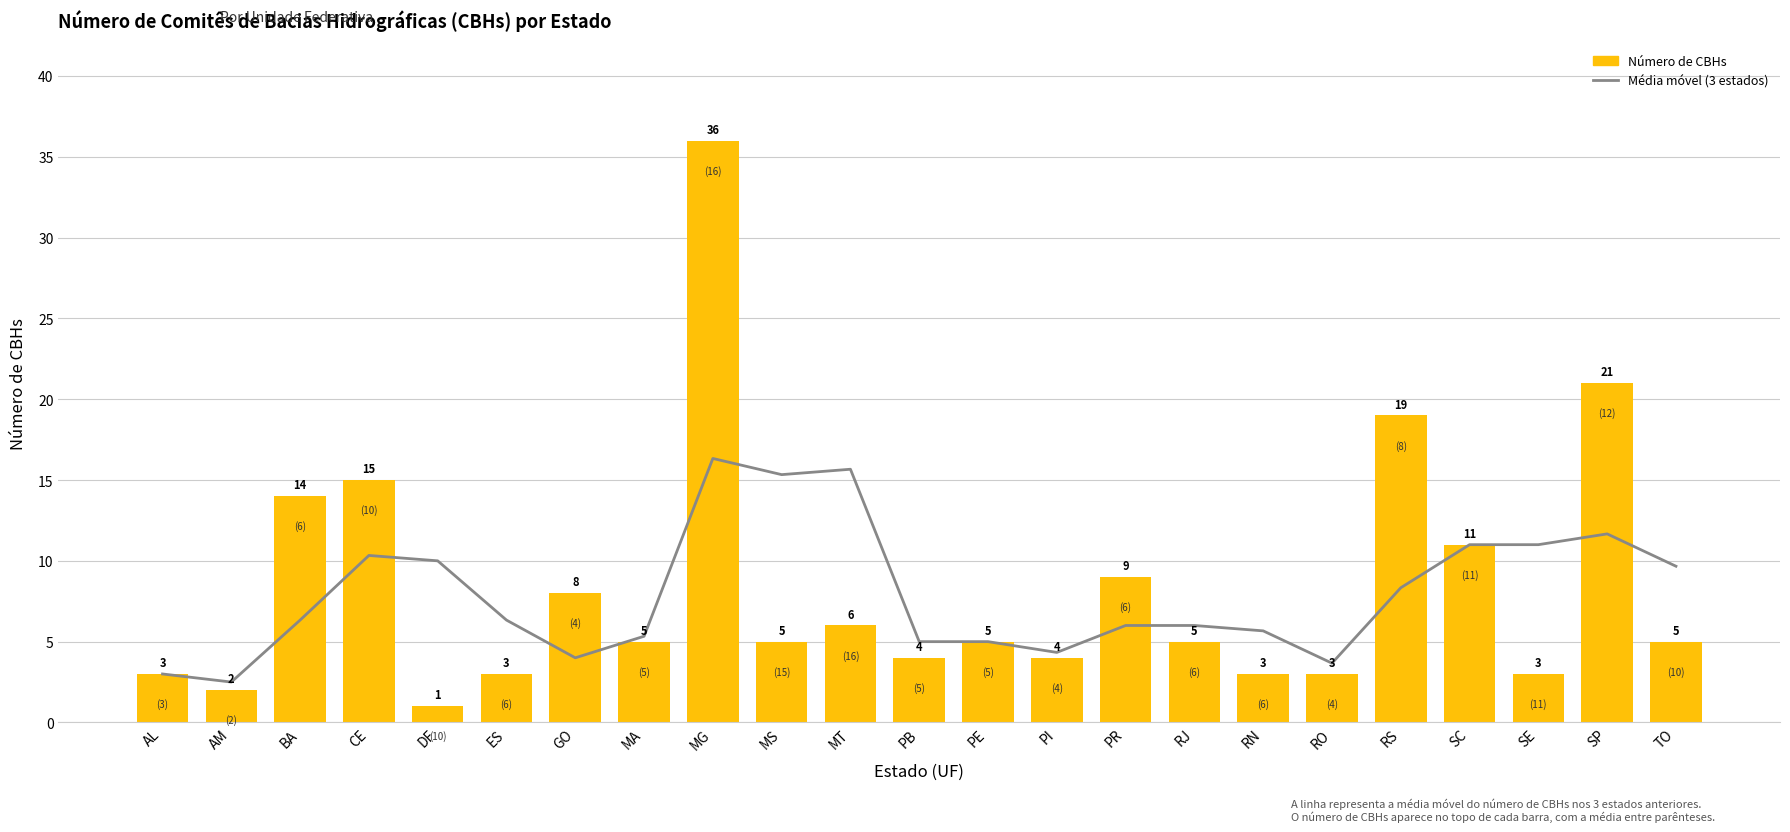

Between RO and CE, which is larger?

CE